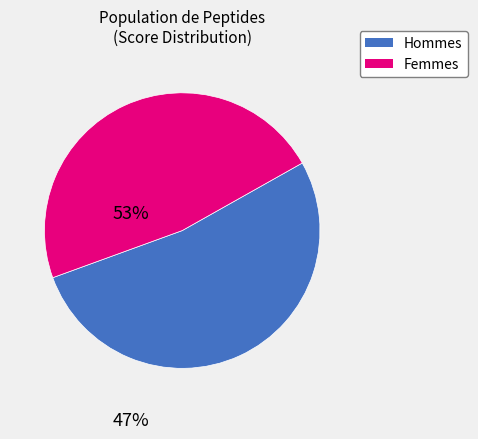

Does any single category account for the majority?

Yes